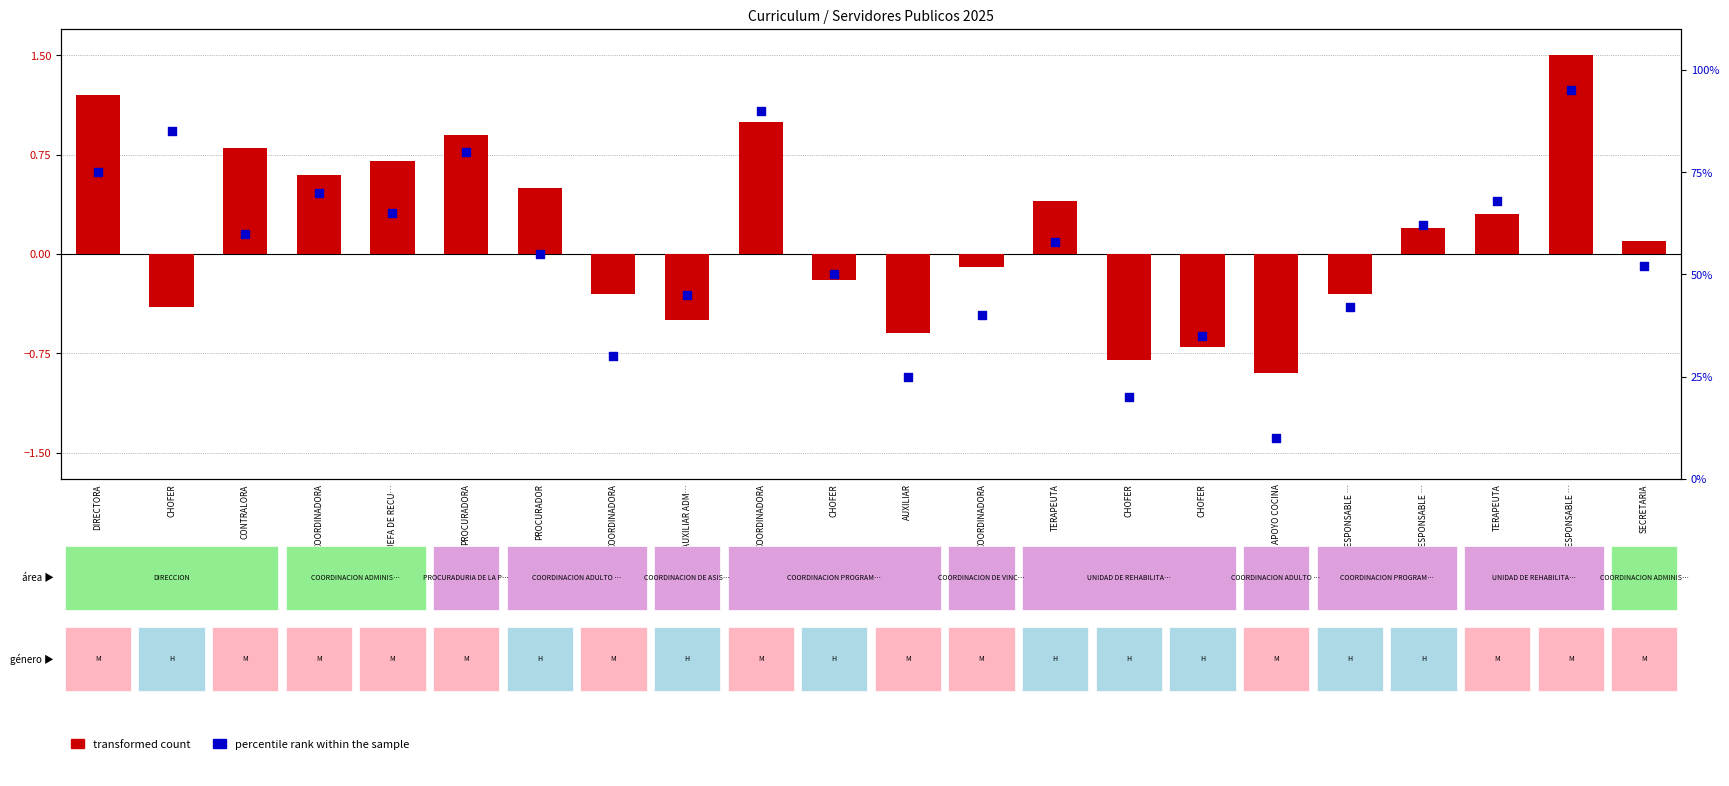

At which category is the sum across all series the highest?

RESPONSABLE …